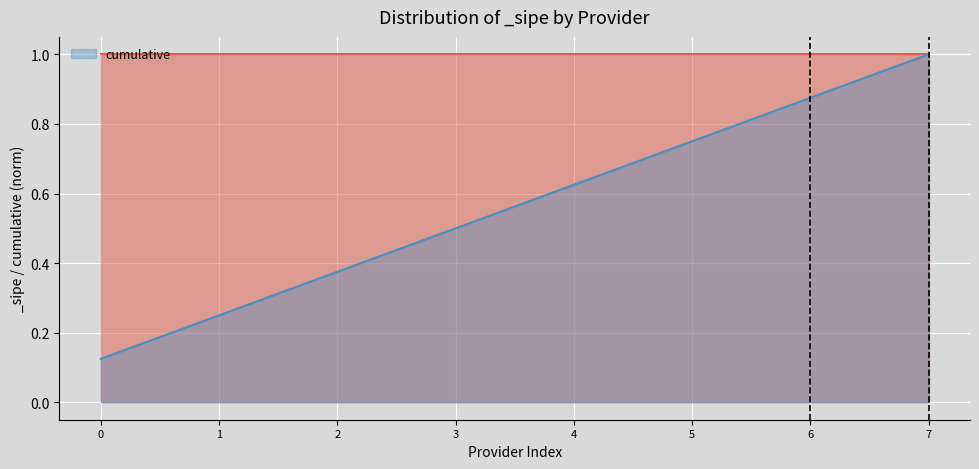

Is it true that the value at 4 is 0.3?

False